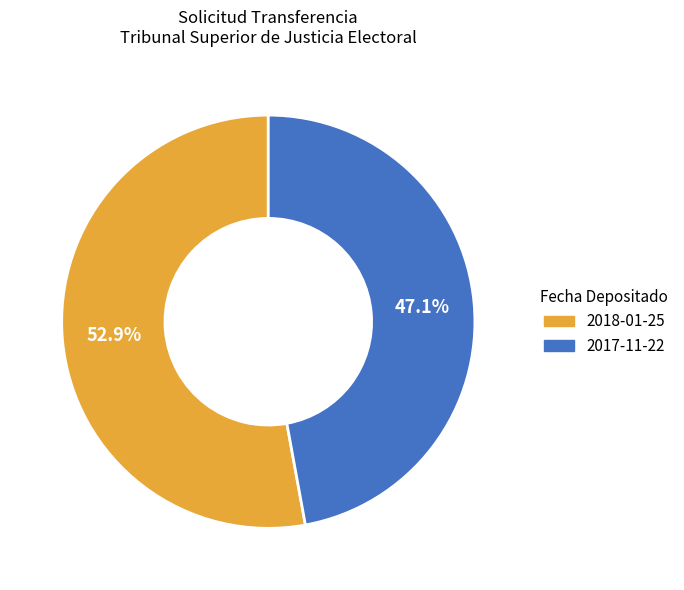

What portion of the pie excludes 2017-11-22?

52.9%